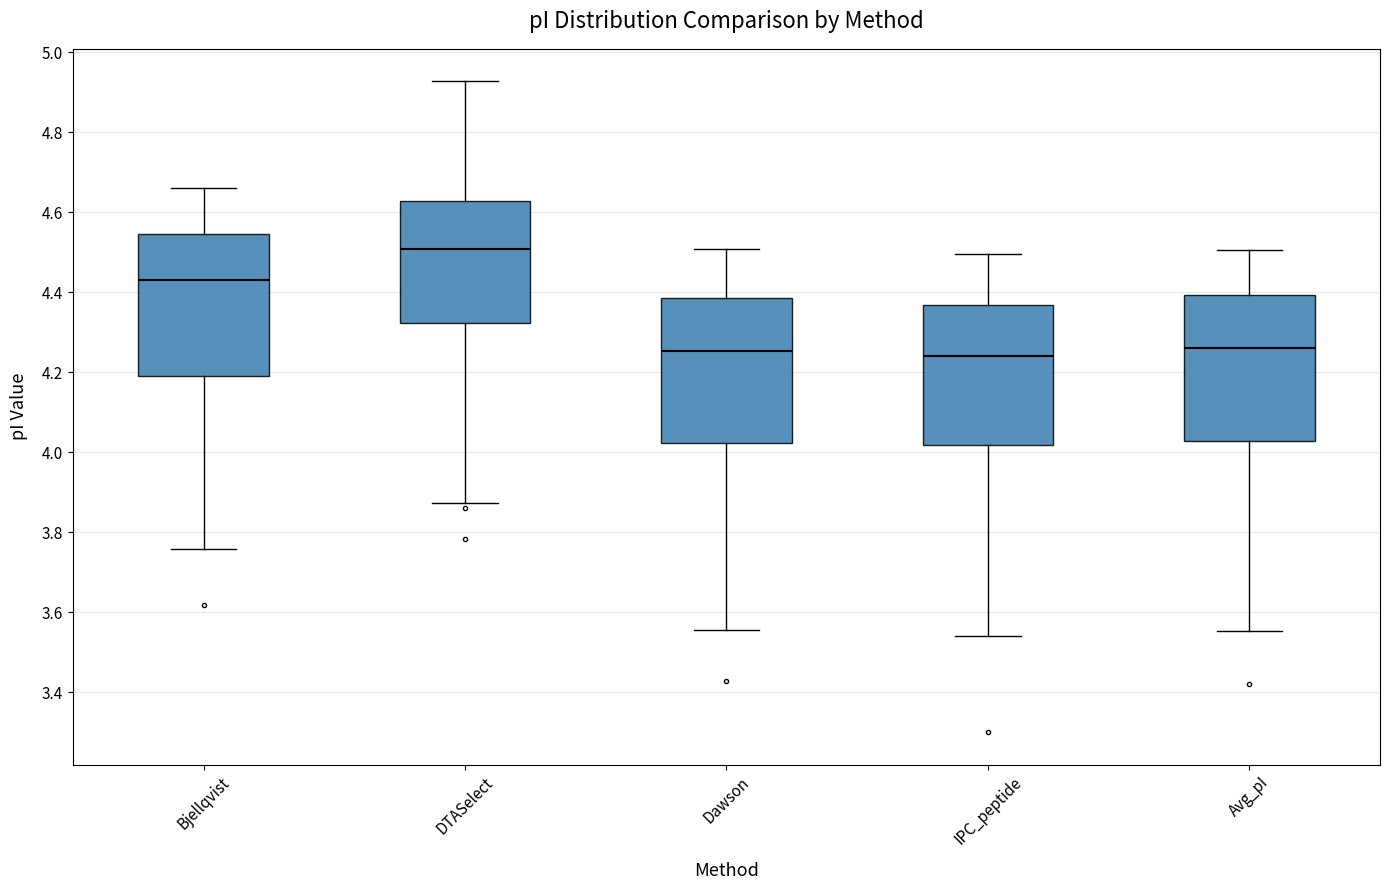

Reading left to right, transcribe this box plot: for each box, give where its median line is, the range the box spans, and where its two whiskers end, as read against the y-axis. The values are not printed on the chart, so give them approximately, as read against the axis.

Bjellqvist: median 4.44, box 4.20 to 4.54, whiskers 3.76 to 4.66
DTASelect: median 4.50, box 4.32 to 4.62, whiskers 3.88 to 4.92
Dawson: median 4.26, box 4.02 to 4.38, whiskers 3.56 to 4.50
IPC_peptide: median 4.24, box 4.02 to 4.36, whiskers 3.54 to 4.50
Avg_pI: median 4.26, box 4.02 to 4.40, whiskers 3.56 to 4.50